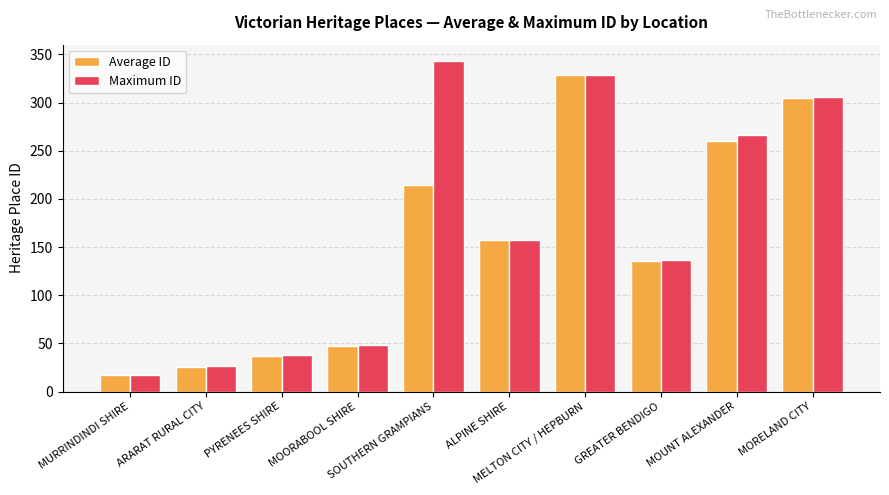

Which series has the largest total across all categories?

Maximum ID